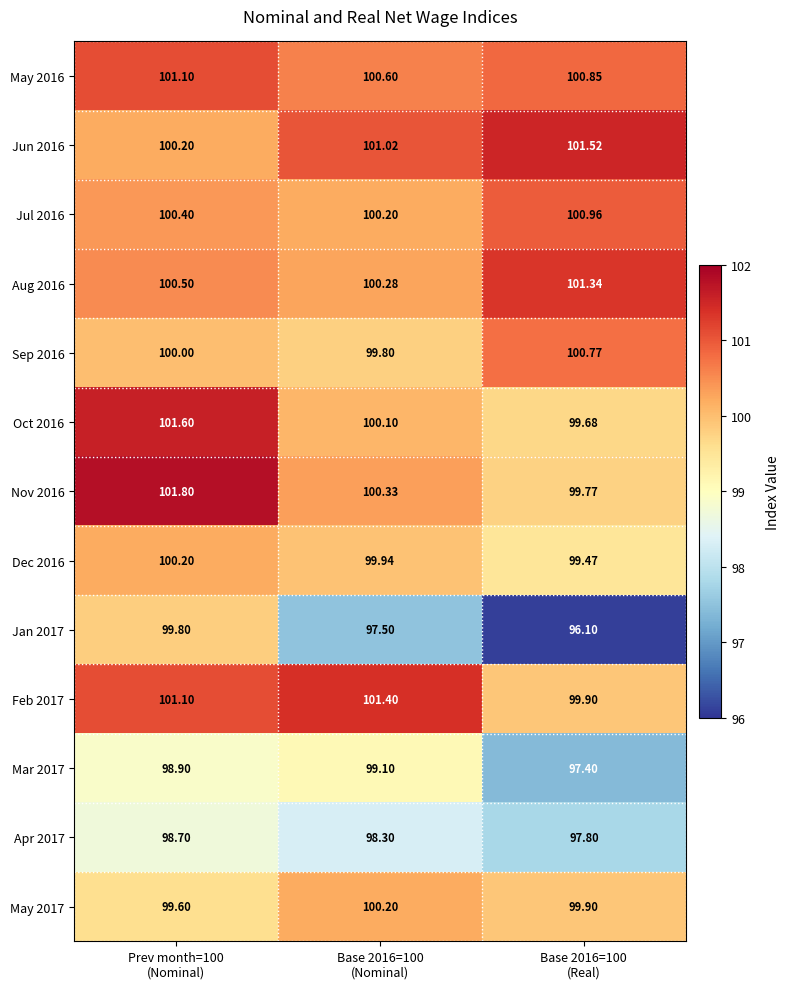

At which category does the chart reach its peak across all series?

Prev month=100
(Nominal)